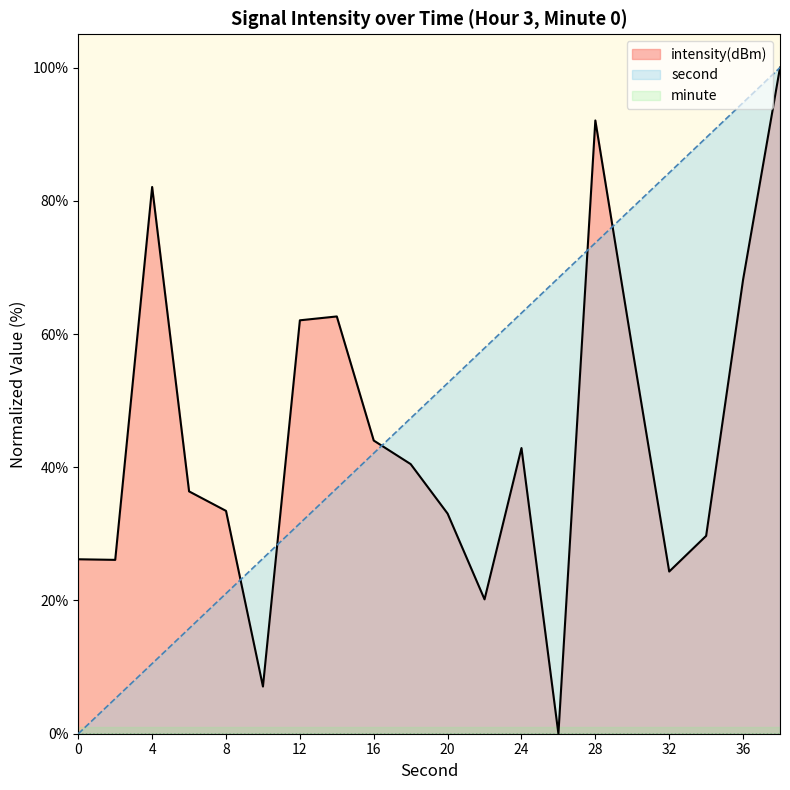

Which series changed the most between 32 and 36?

intensity(dBm)